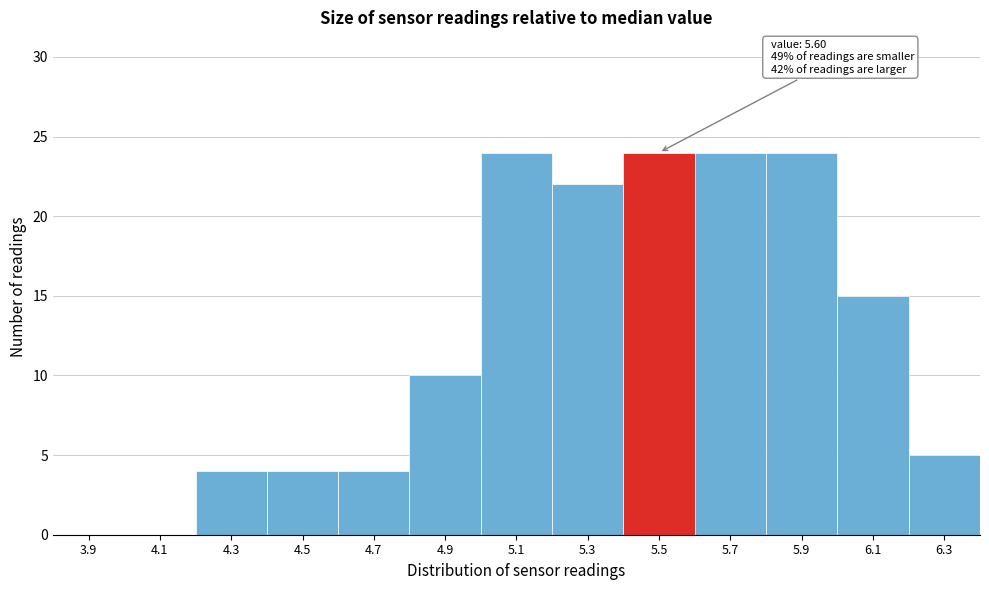

Reading left to right, extract all data points from this chart.

3.9=0	4.1=0	4.3=4	4.5=4	4.7=4	4.9=10	5.1=24	5.3=22	5.5=24	5.7=24	5.9=24	6.1=15	6.3=5